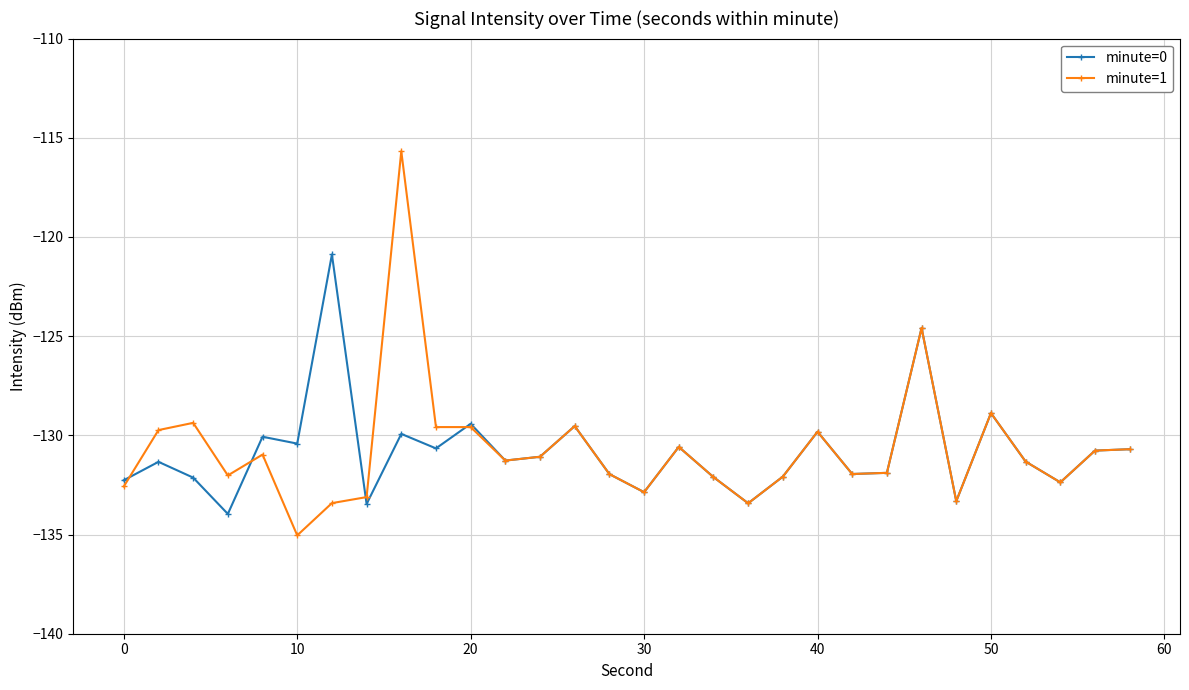

Which series has the largest range (max minus min)?

minute=1